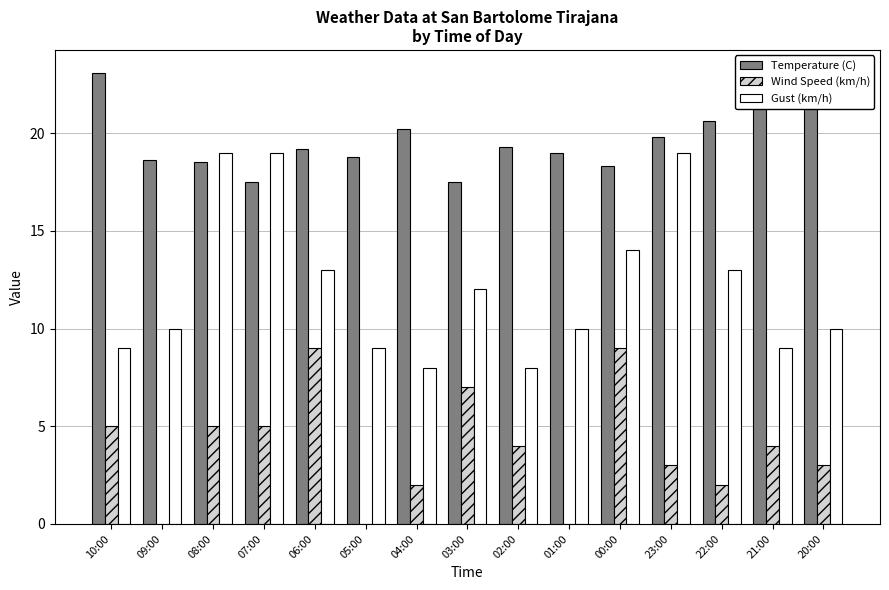

What is the greatest value displayed?

23.1